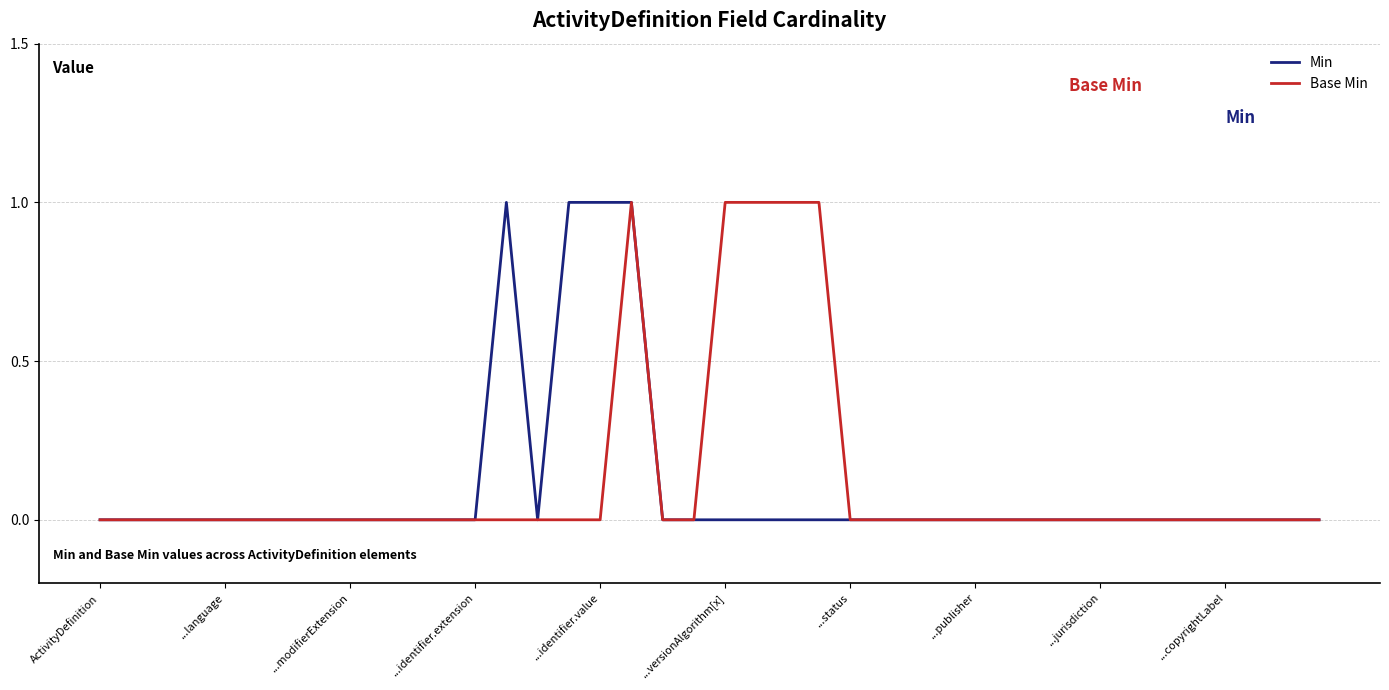

What is the difference between the maximum and second lowest values in the Min series?

1